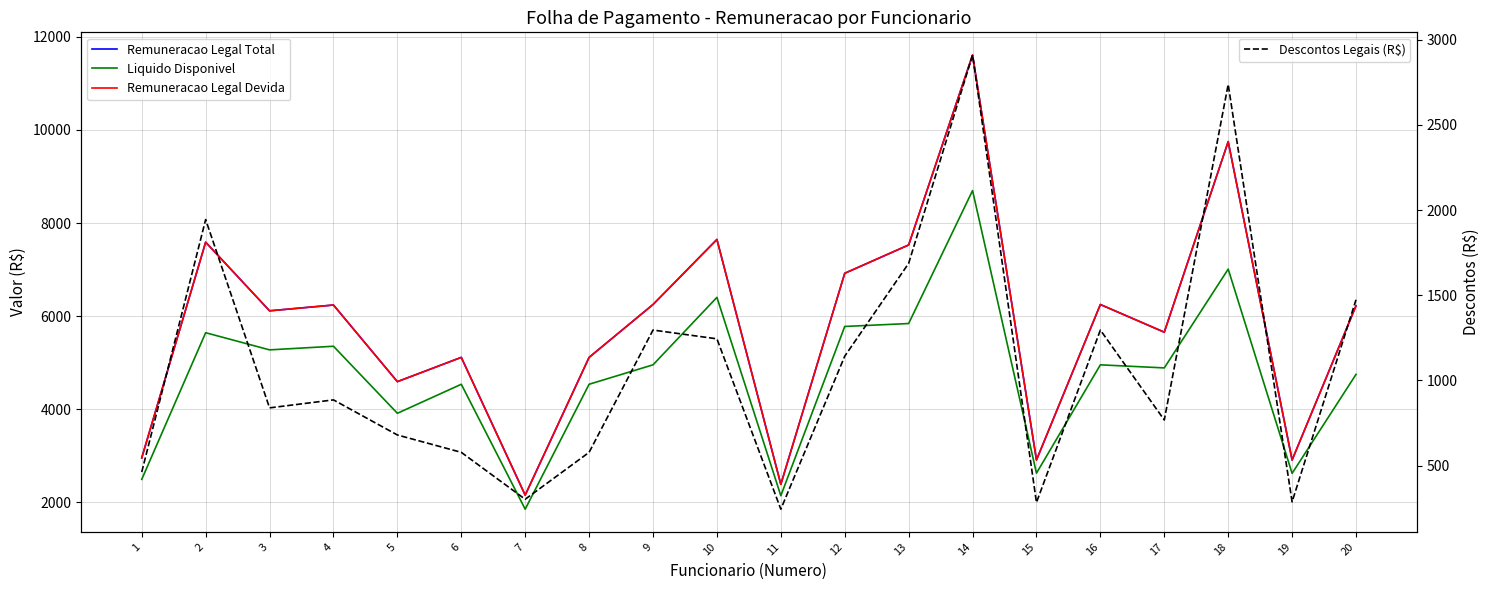

At which label does Remuneracao Legal Total reach its peak?

14